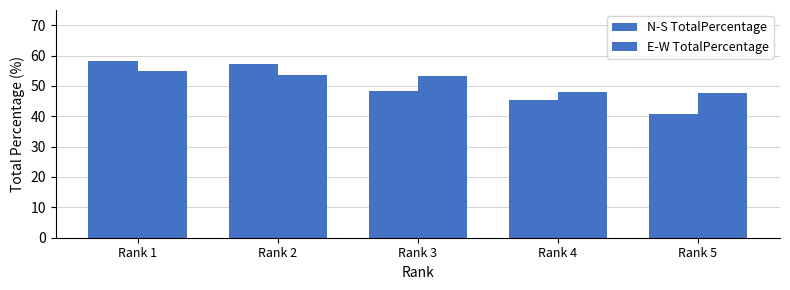

Between Rank 4 and Rank 2, which is larger?

Rank 2